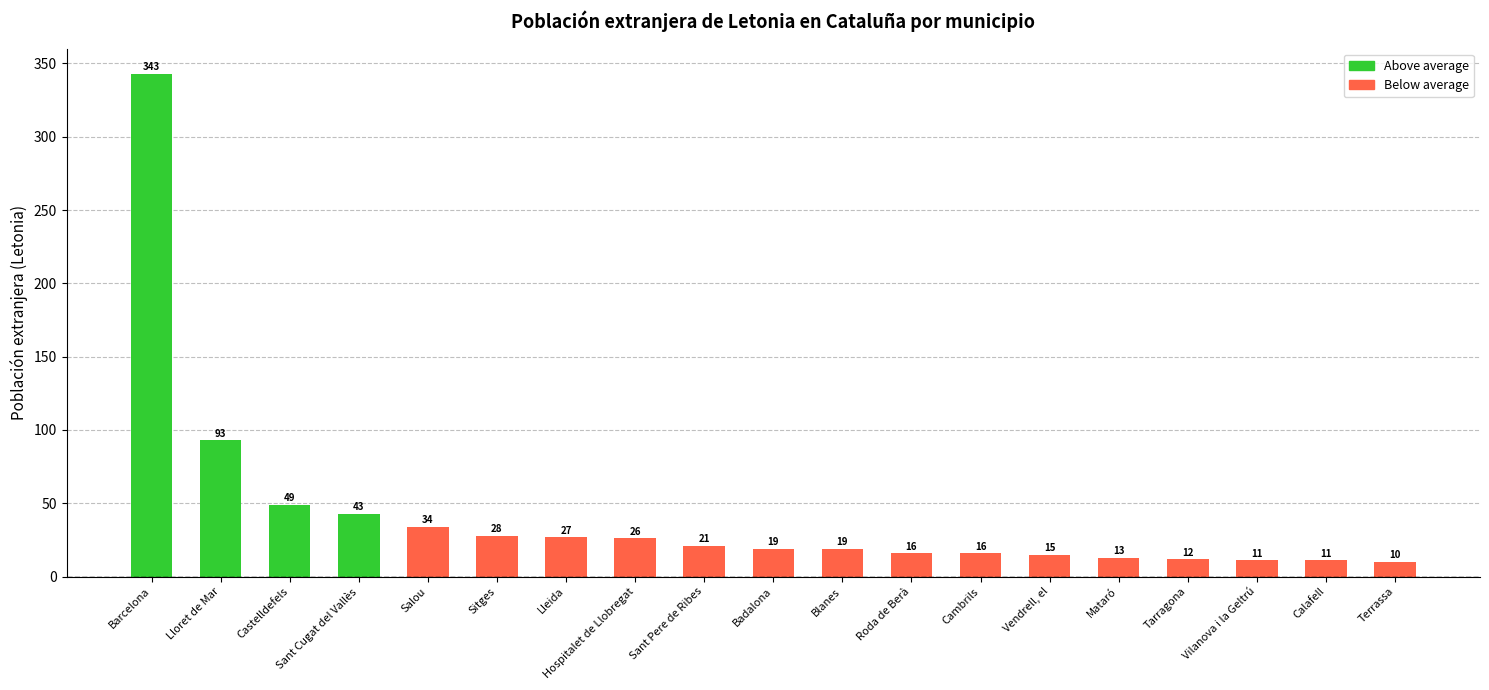

What is the value of the 10th bar from the left?

19